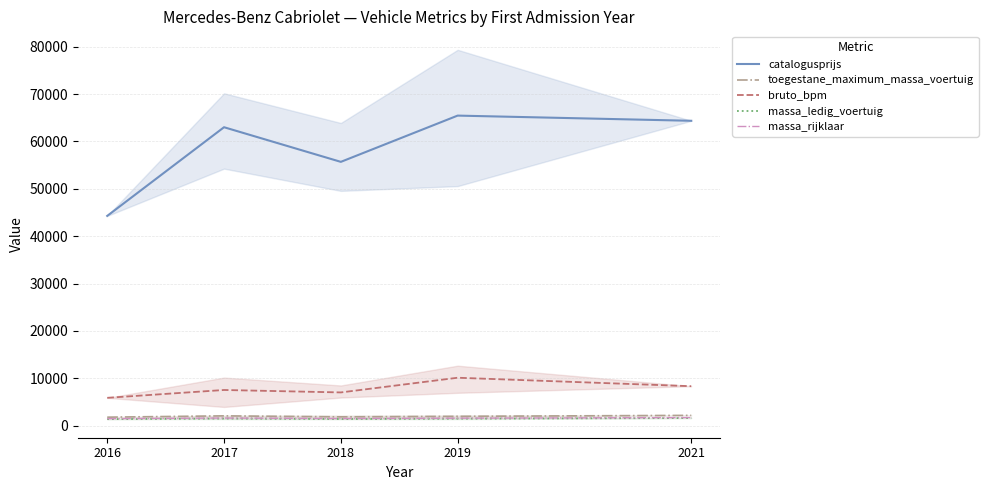

True or false: massa_ledig_voertuig has a value of 2793.1 at 2021.

False